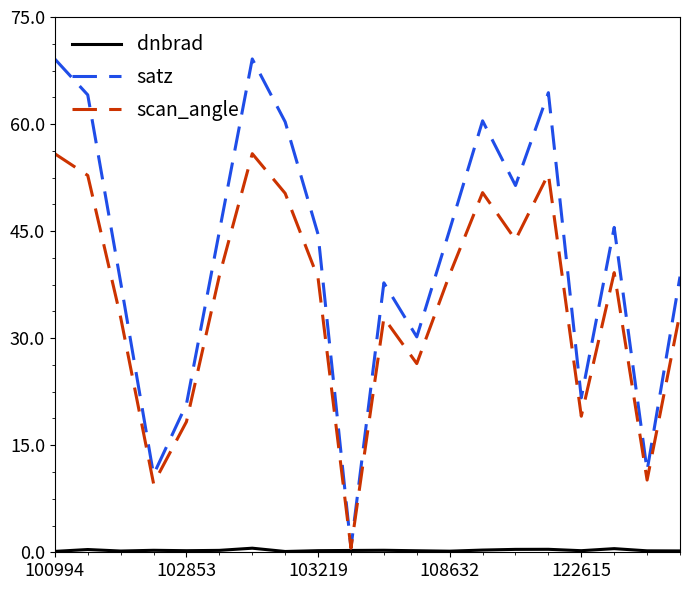

What is the greatest value displayed?

69.1